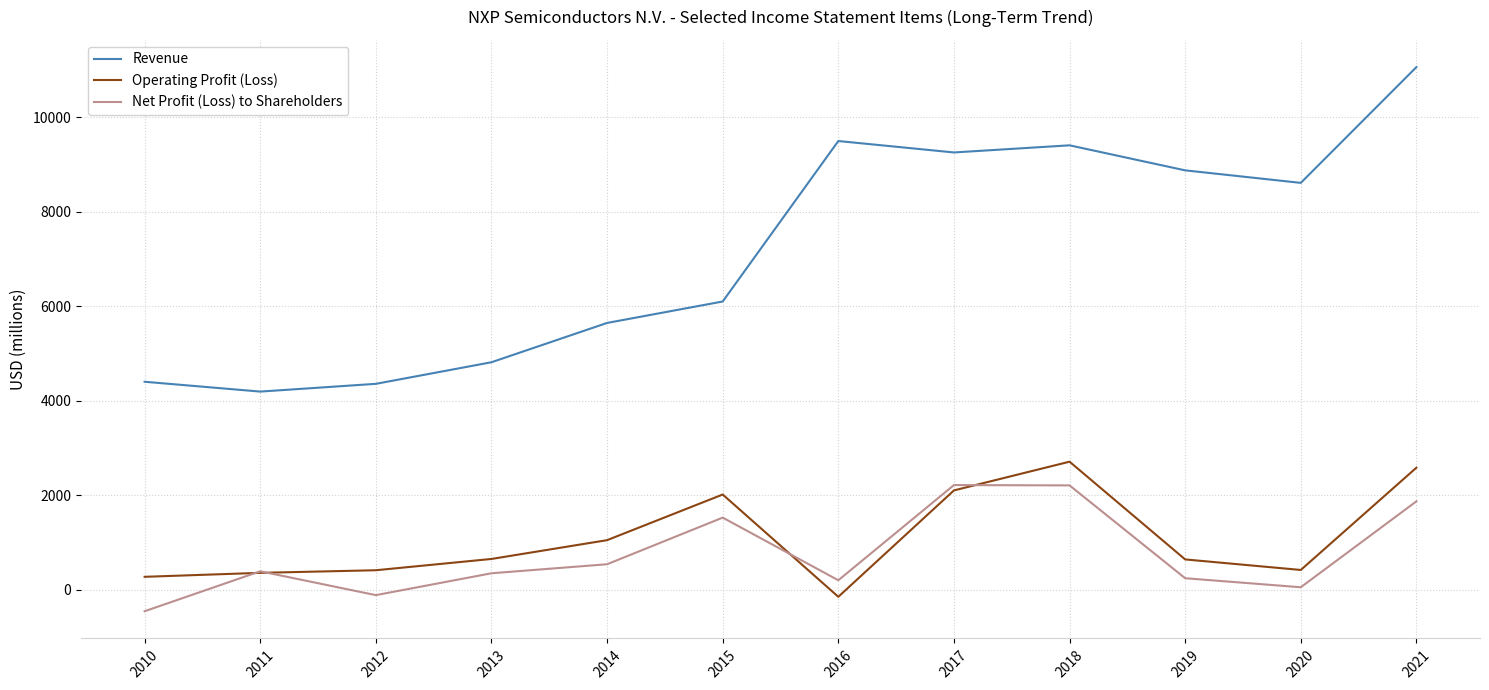

At which label is Operating Profit (Loss) closest to 1280?

2014